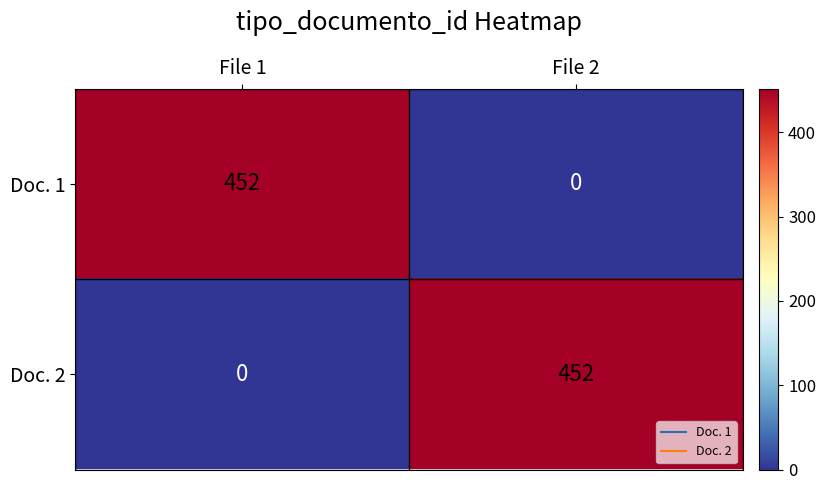

What is the sum of the Doc. 2 values at File 2 and File 1?

452